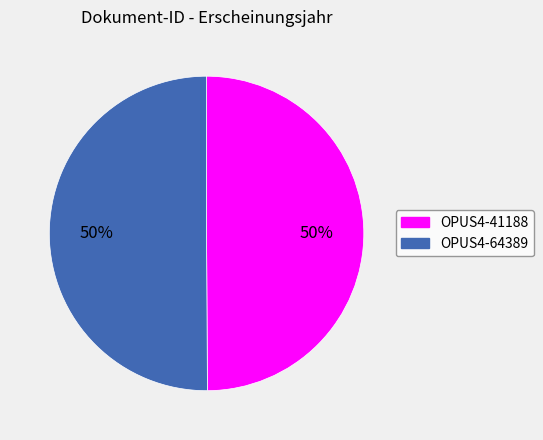

What percentage is the OPUS4-64389 slice, to the nearest percent?

50%